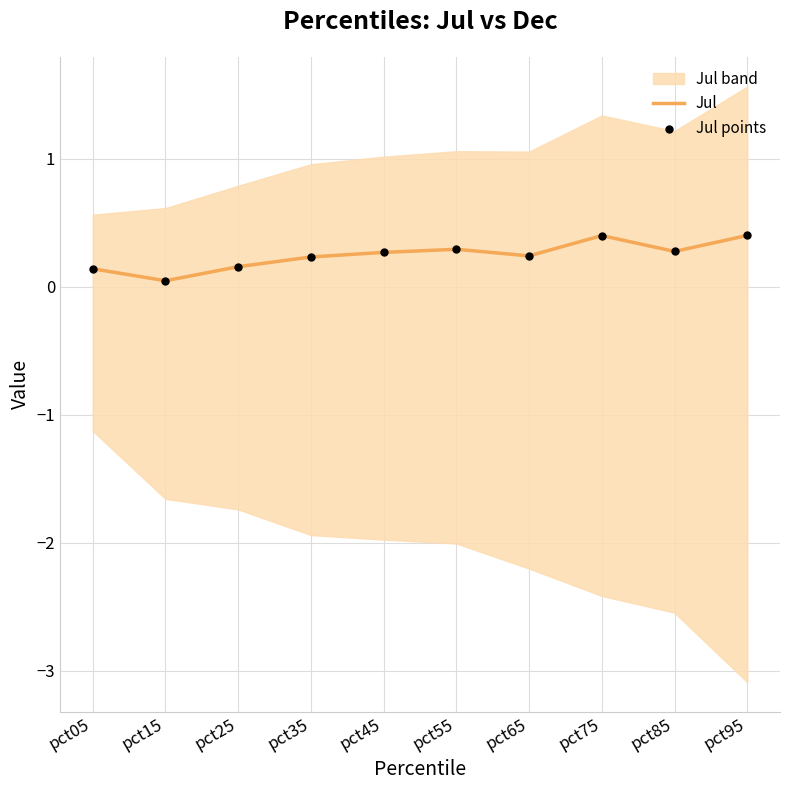

Which series contains the highest Y value?

Jul